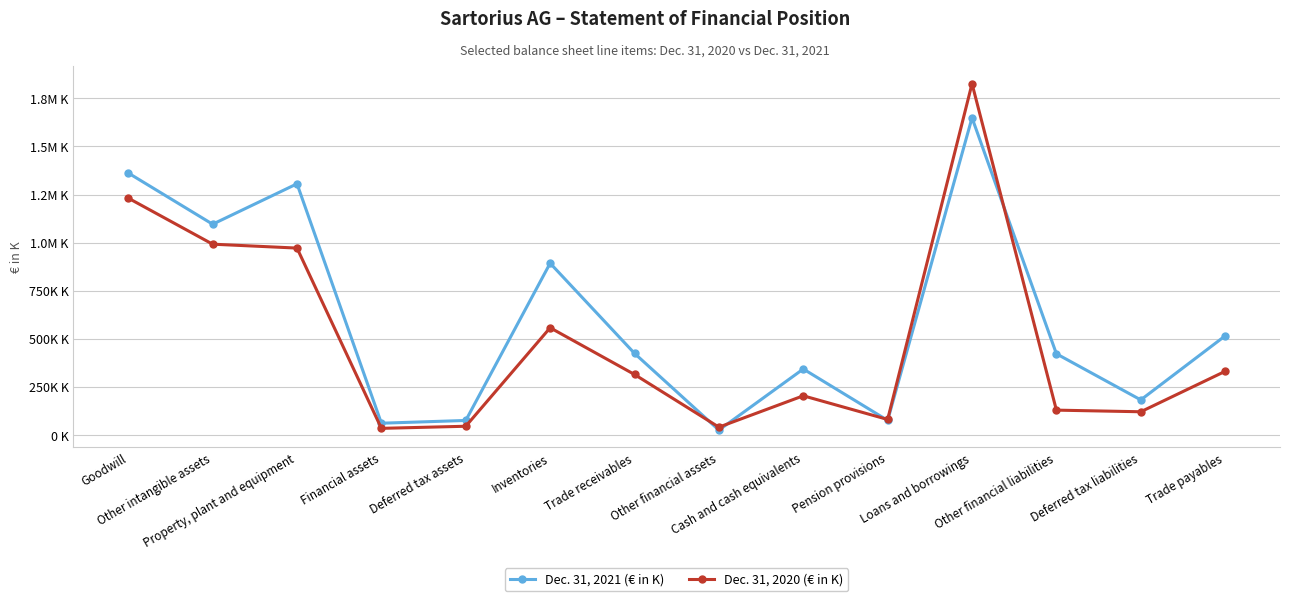

How many interior local peaks does the Dec. 31, 2020 (€ in K) series have?

3